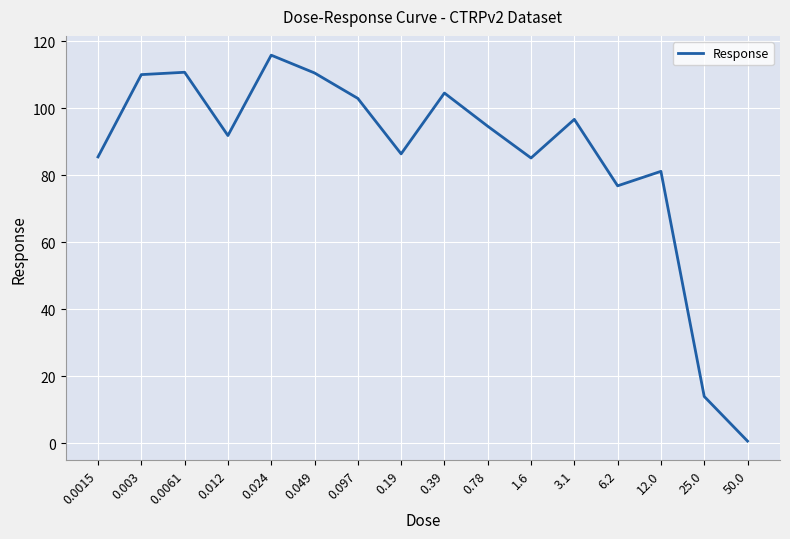

At which category does the chart reach its minimum across all series?

50.0